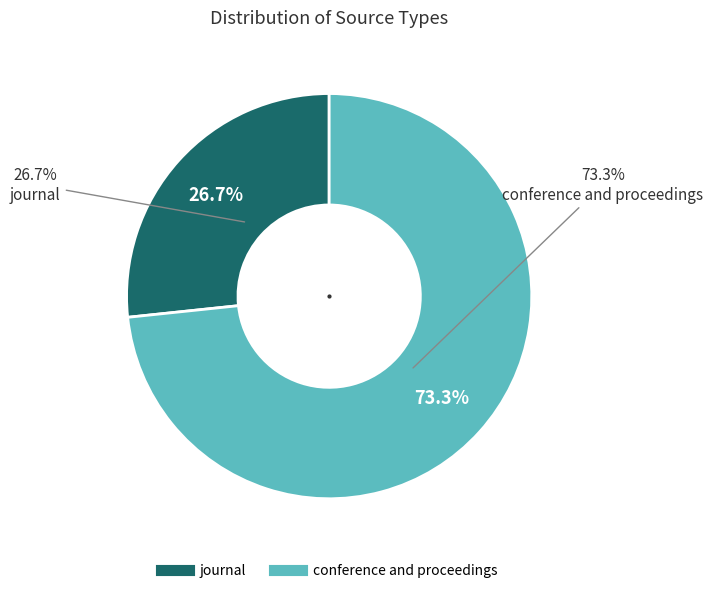

The journal slice represents 12% of the pie. True or false?

False